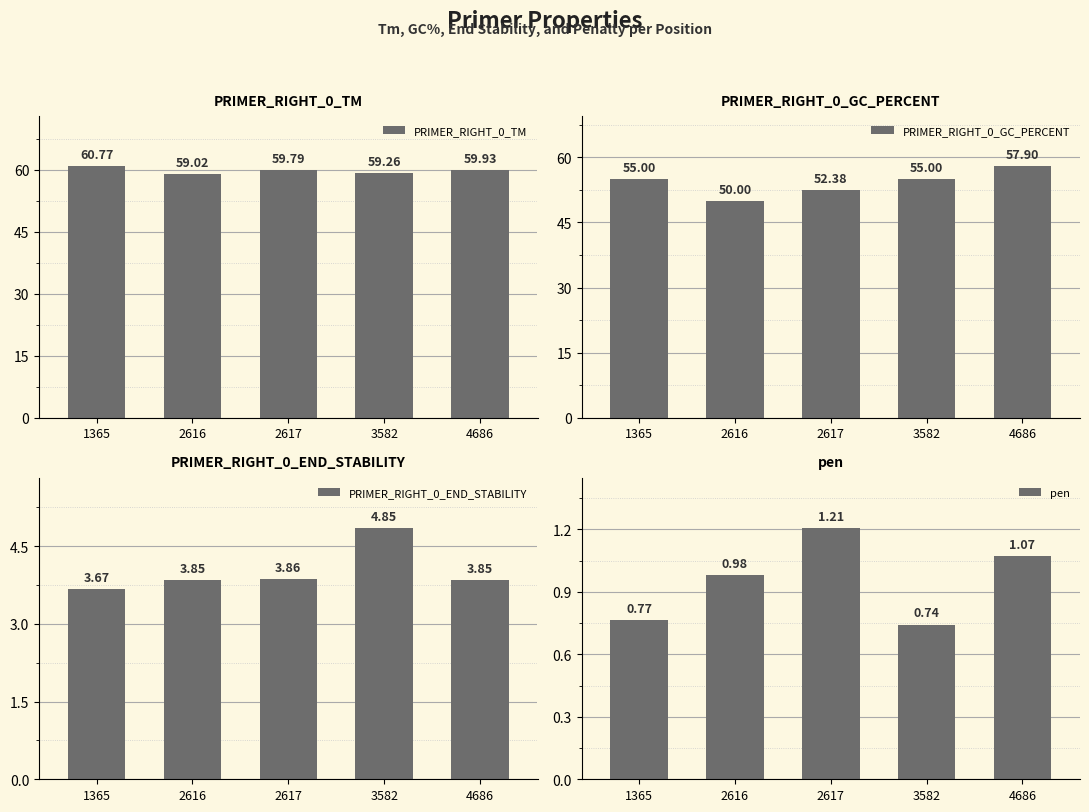

At which category is the sum across all series the highest?

4686